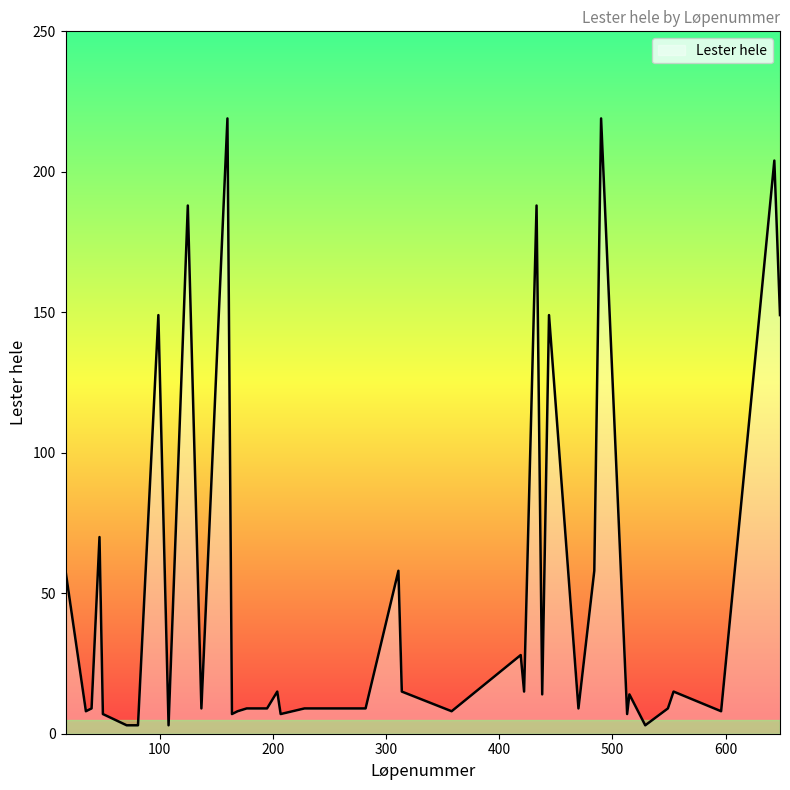

What is the smallest value displayed?

3